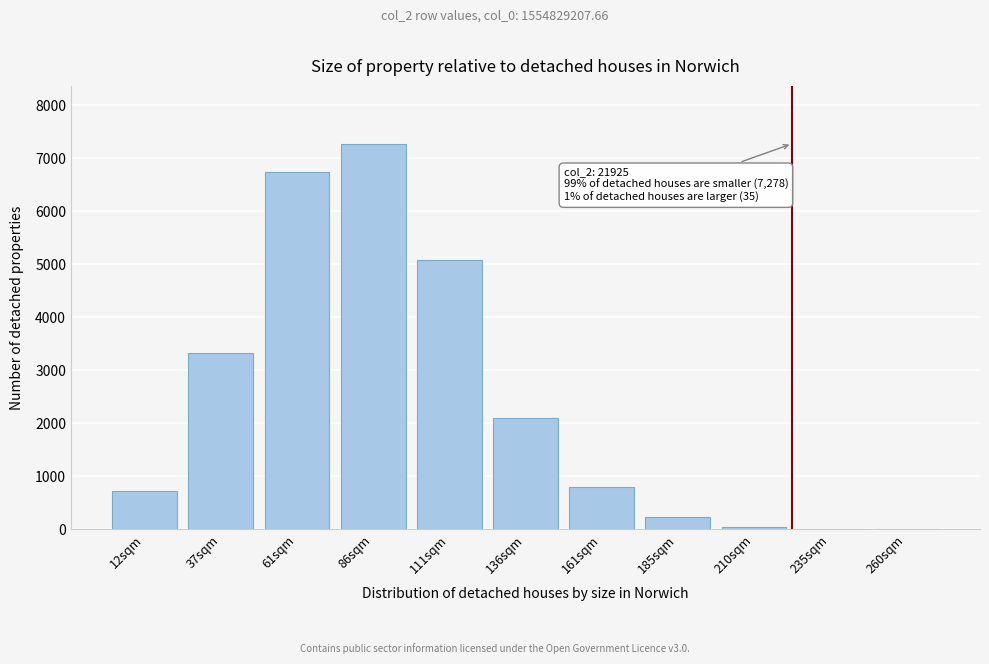

What is the change in value from 86sqm to 161sqm?

-6490